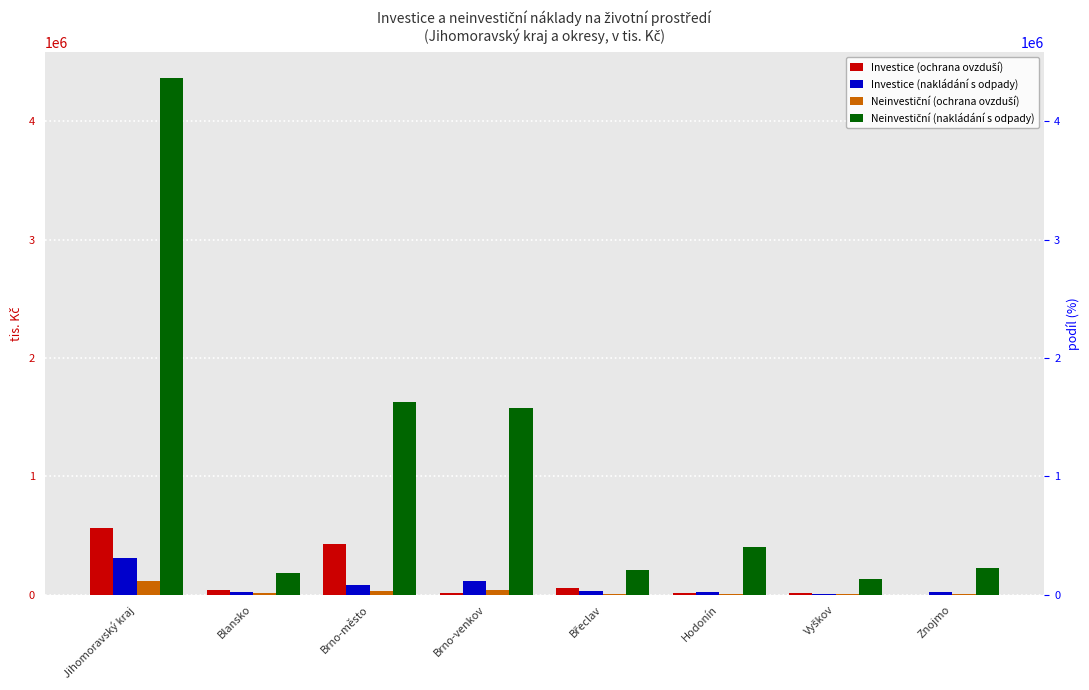

Which category has the highest value across all series?

Jihomoravský kraj